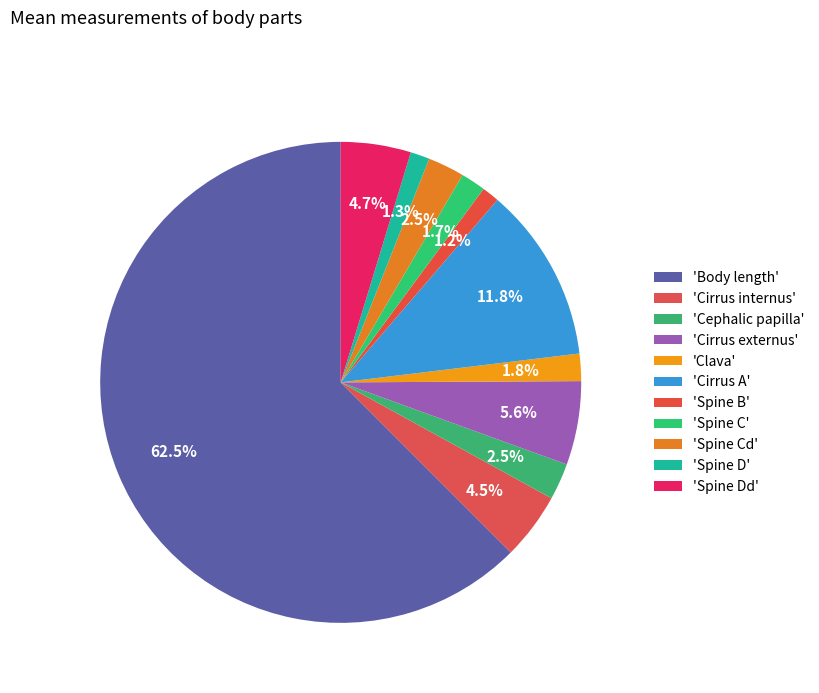

How many segments does this pie chart have?

11